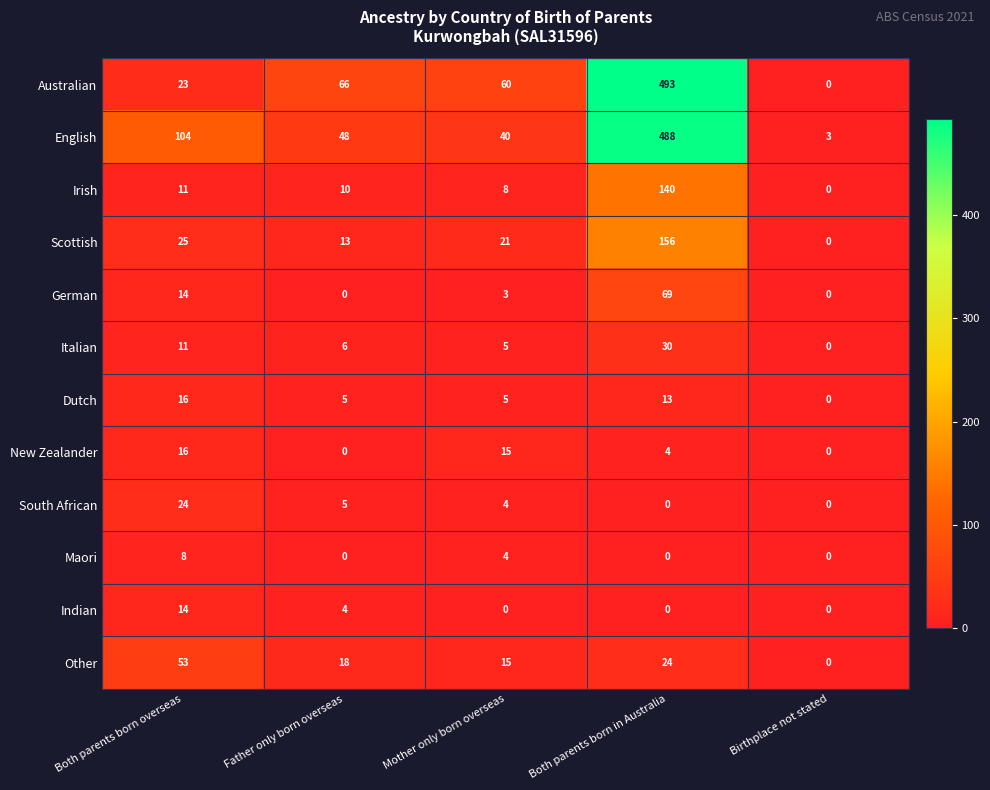

Which category has the highest value in the Australian series?

Both parents born in Australia